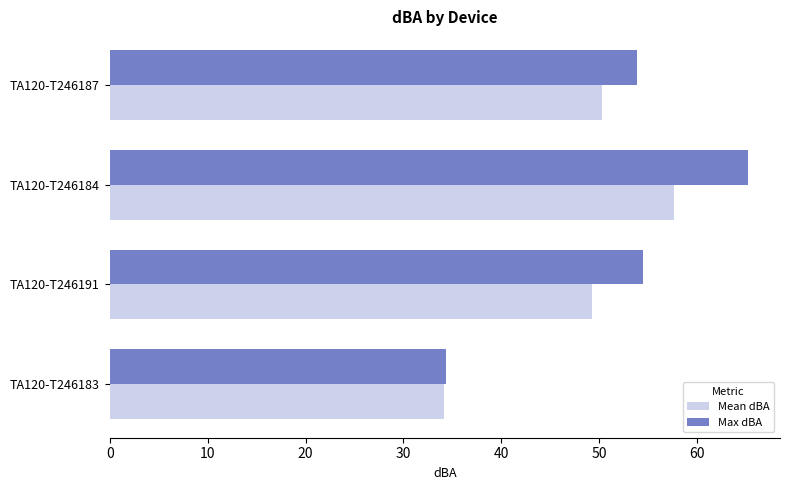

At how many categories does at least one series exceed 60?

1